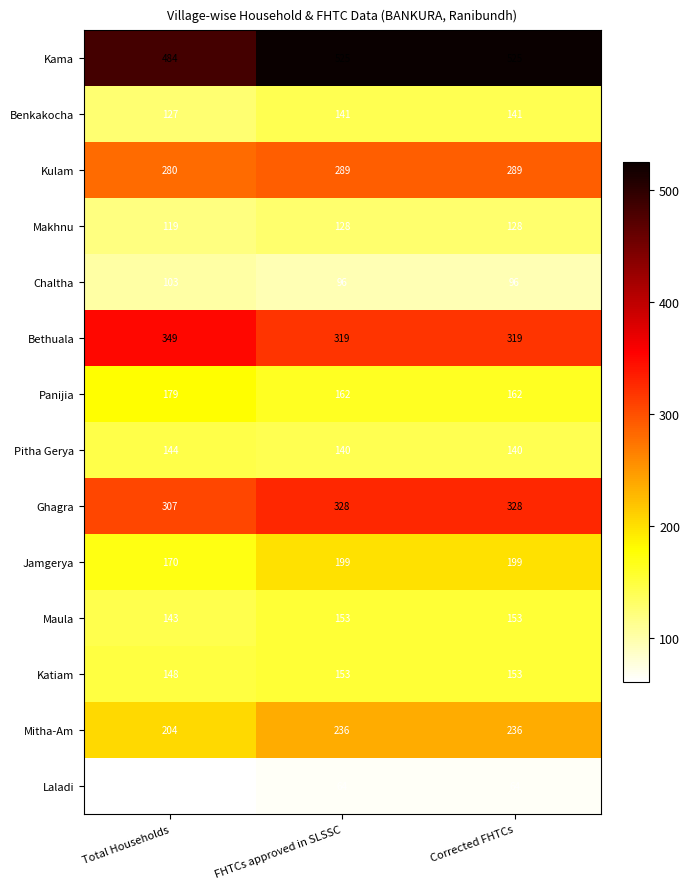

How many values in the Panijia series exceed 162?

1